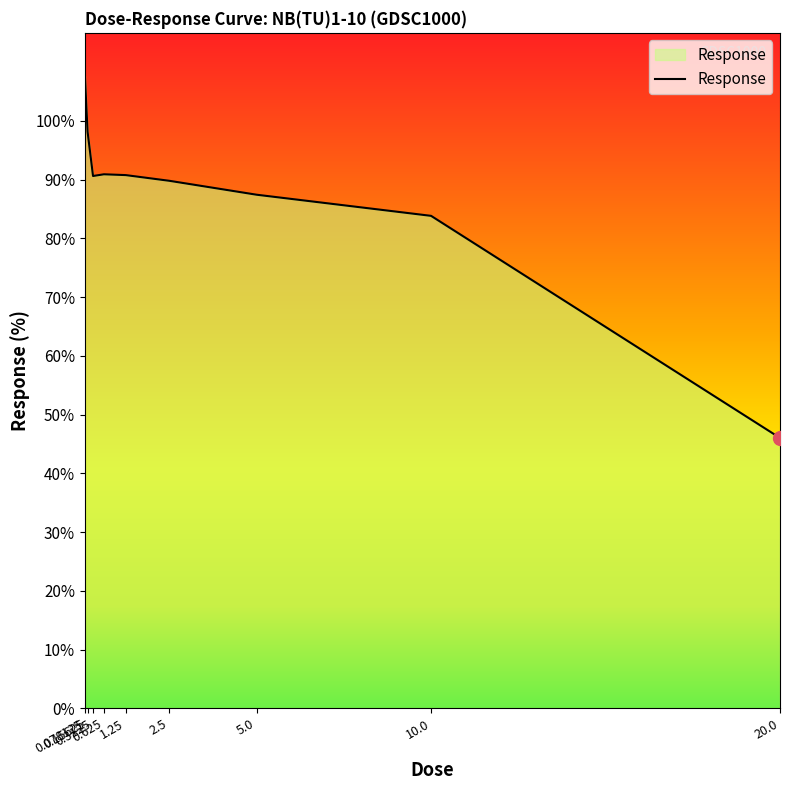

What is the sum of the values at 0.3125 and 5.0?

178.1